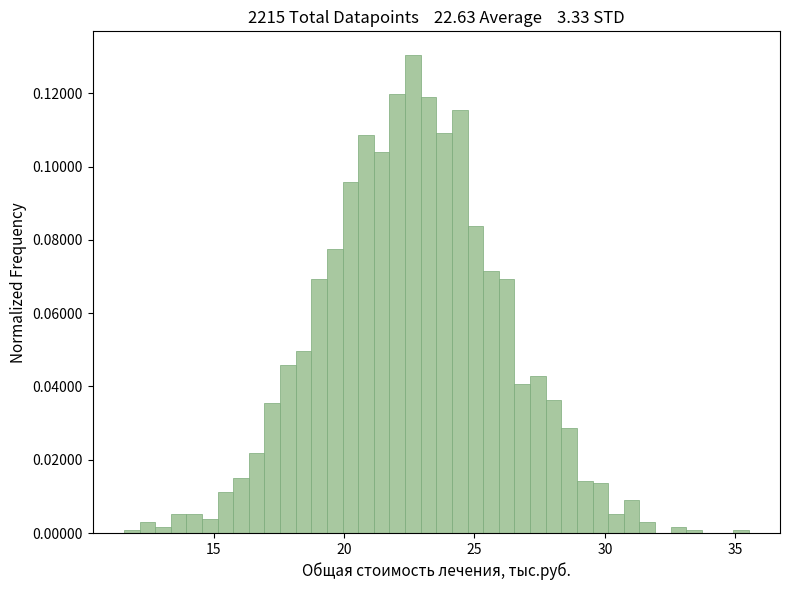

Around what value on the x-axis is the tallest bar? Give the approximate position of its centre, as read against the axis.

22.5